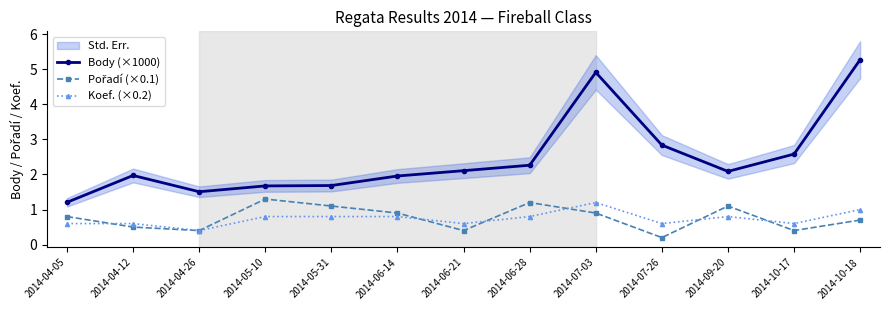

Which category has the lowest value across all series?

2014-07-26